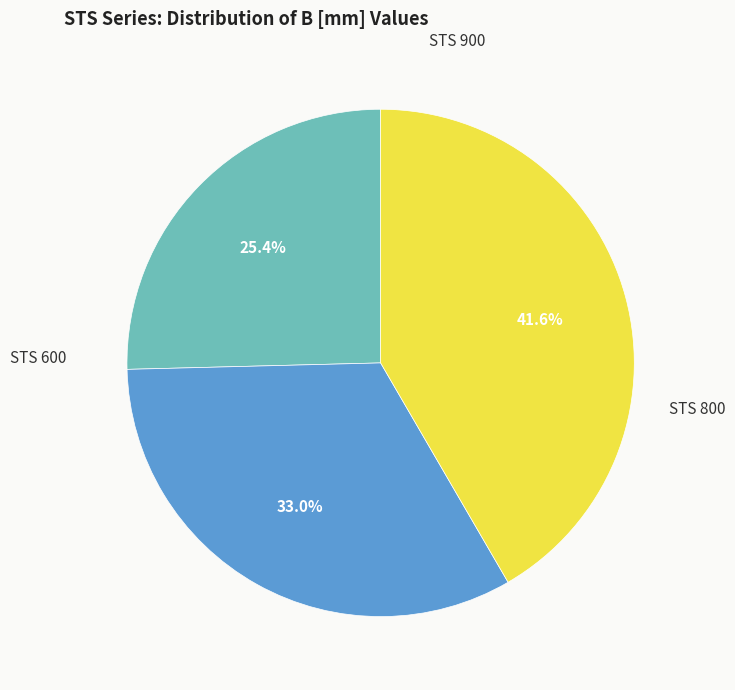

To the nearest percent, what is the difference between the largest and smallest slice percentages?

16%